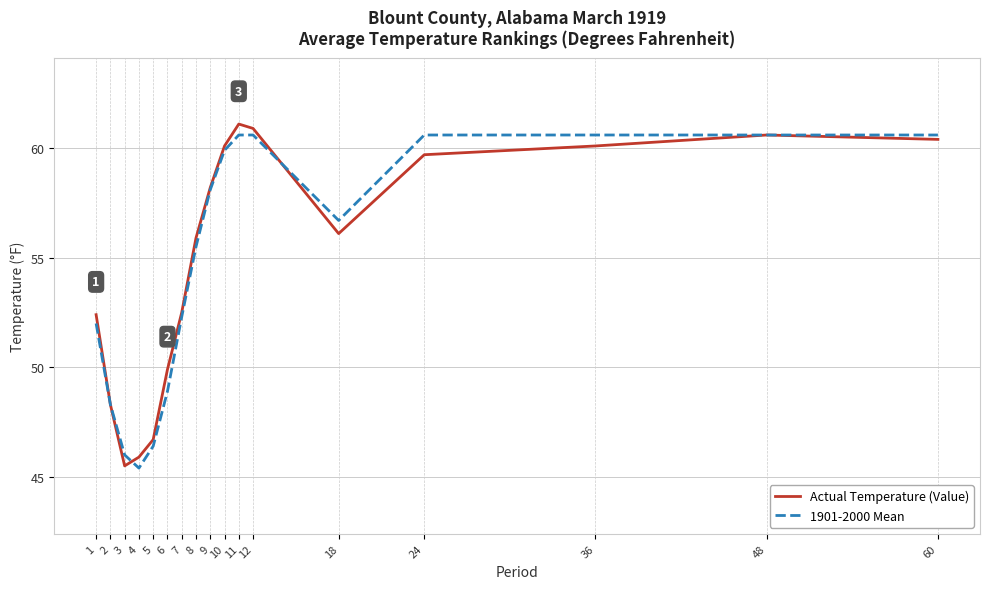

At which category does Actual Temperature (Value) reach its first local peak?

11